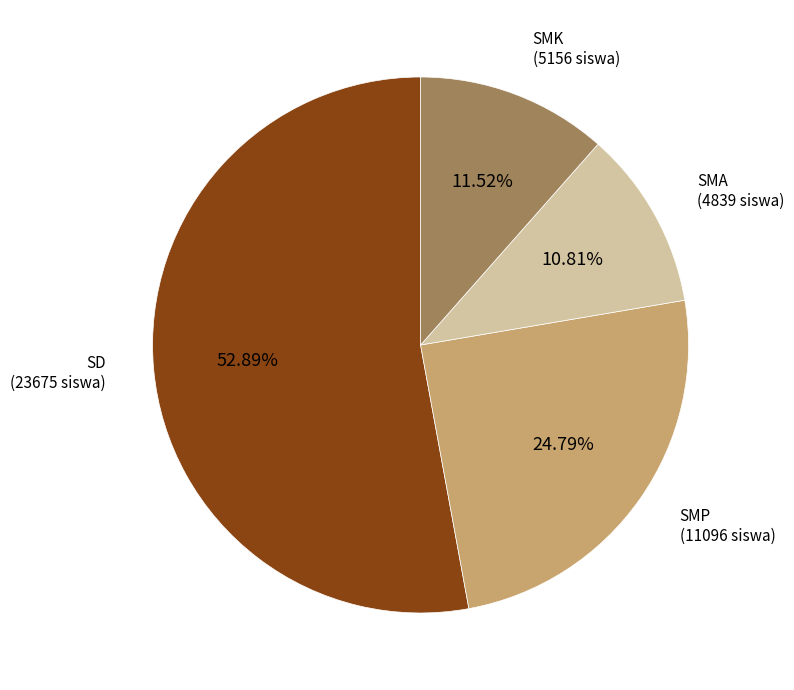

To the nearest percent, what is the difference between the largest and smallest slice percentages?

42%